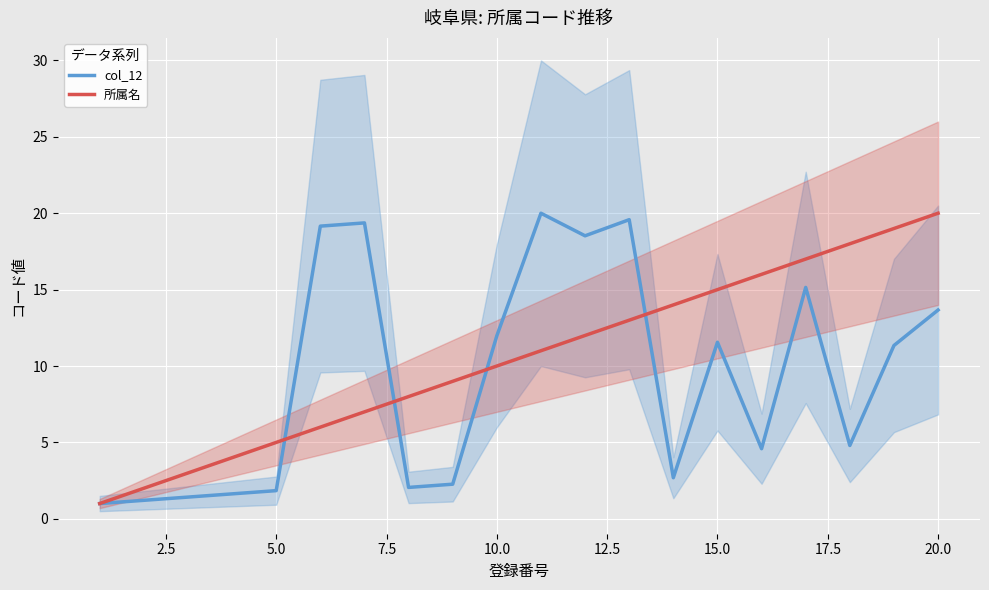

After their last crossing, which series has the higher values: 所属名 or col_12?

所属名